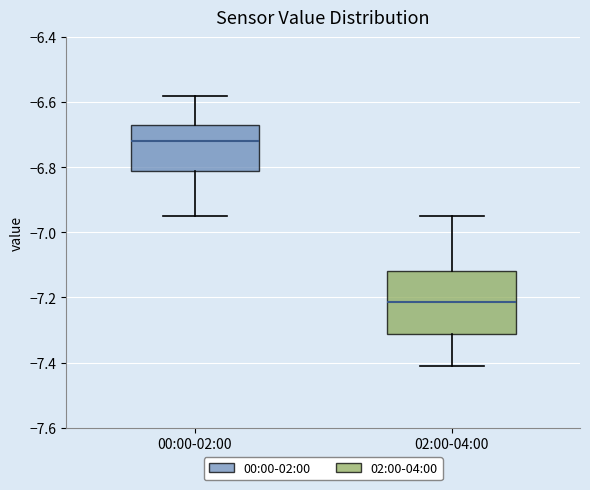

Reading left to right, read every box against the y-axis: the position of its median line, the range the box covers, and the ends of its whiskers. The values are not printed on the chart, so give them approximately, as read against the axis.

00:00-02:00: median -6.72, box -6.82 to -6.66, whiskers -6.94 to -6.58
02:00-04:00: median -7.22, box -7.32 to -7.12, whiskers -7.40 to -6.94